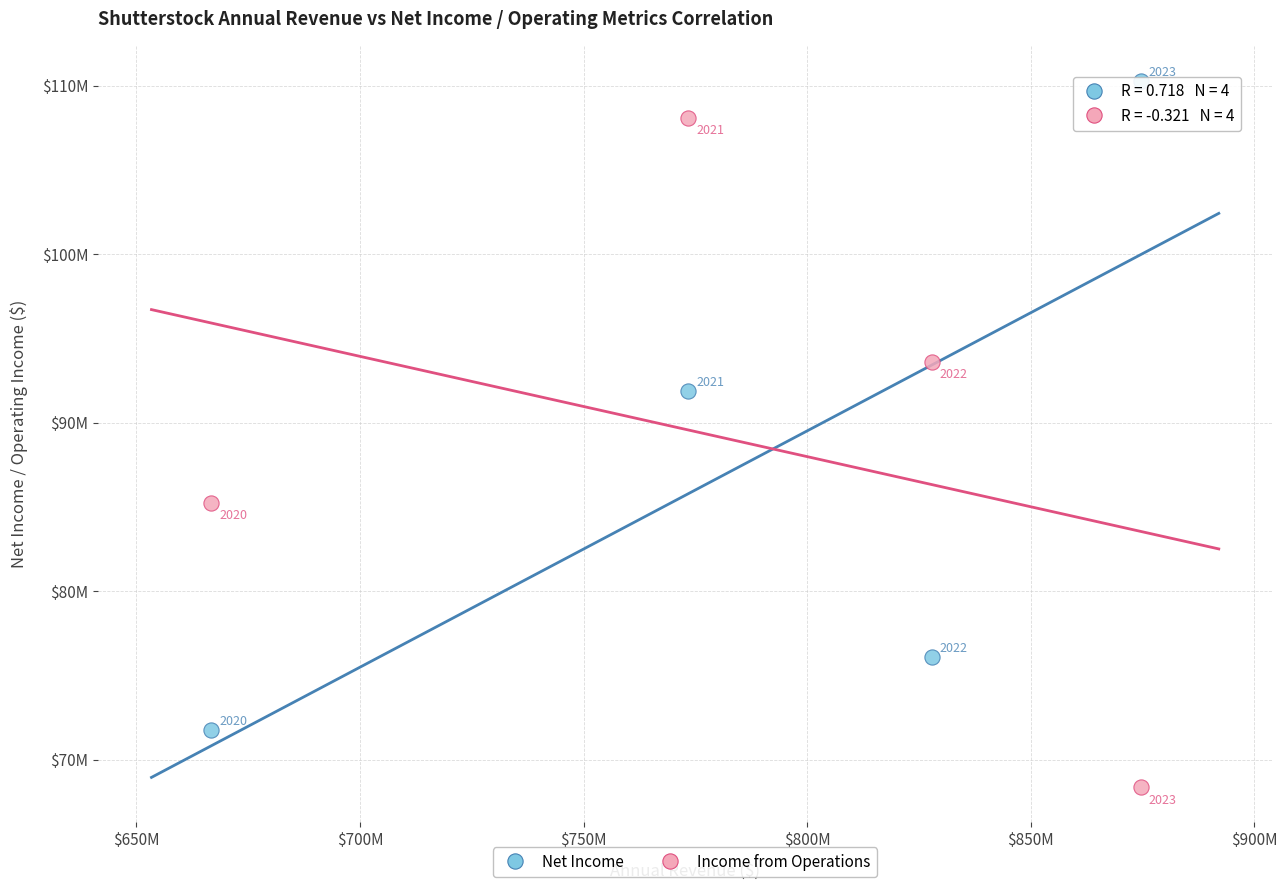

Which series has the largest Y range (max minus min)?

Income from Operations